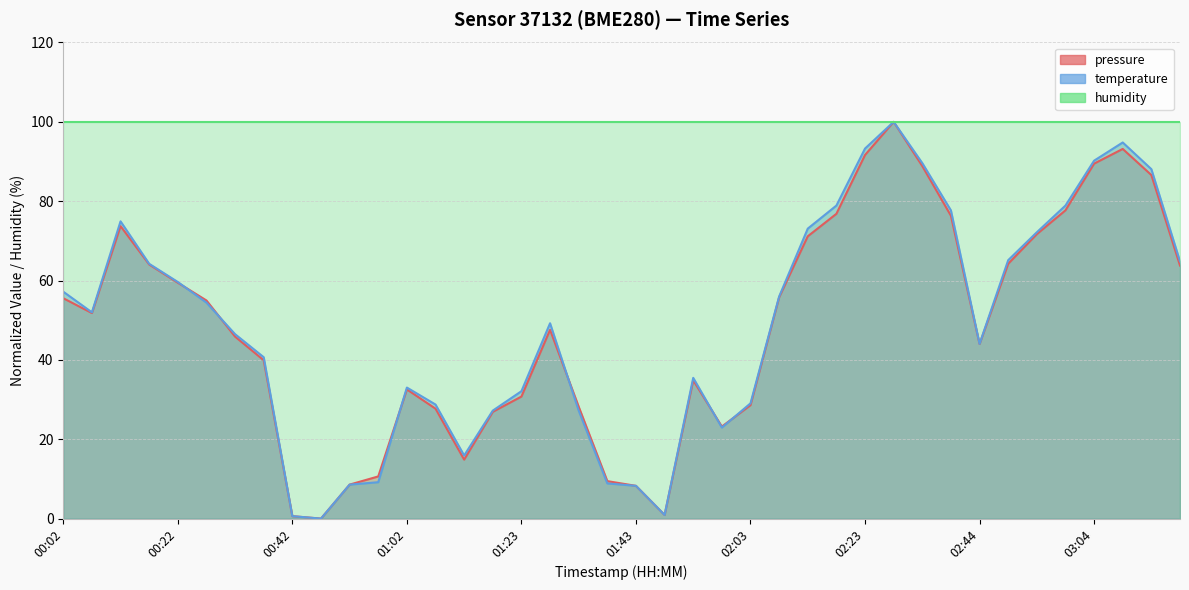

True or false: pressure and temperature cross at least once.

True